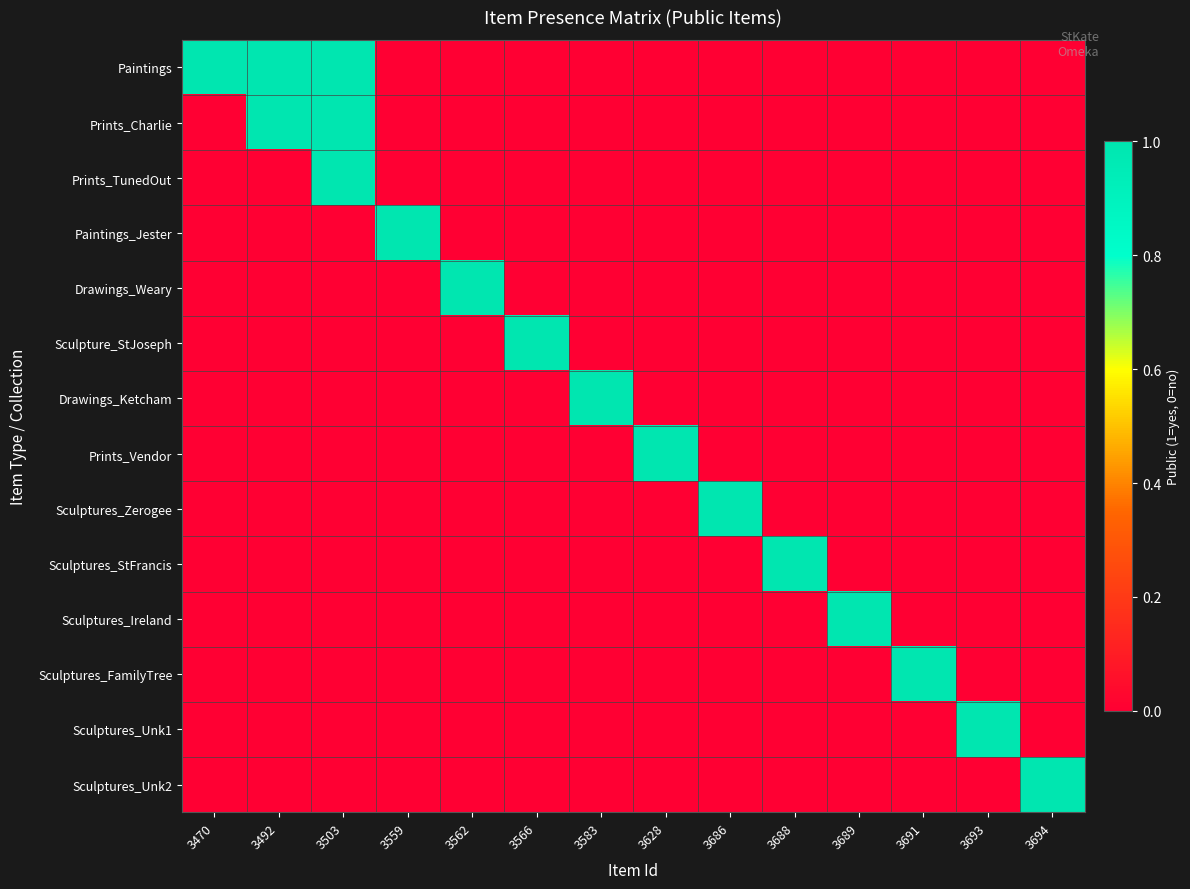

Reading right to left, transcribe all the data shown in this chart.

Paintings: 3694=0	3693=0	3691=0	3689=0	3688=0	3686=0	3628=0	3583=0	3566=0	3562=0	3559=0	3503=1	3492=1	3470=1
Prints_Charlie: 3694=0	3693=0	3691=0	3689=0	3688=0	3686=0	3628=0	3583=0	3566=0	3562=0	3559=0	3503=1	3492=1	3470=0
Prints_TunedOut: 3694=0	3693=0	3691=0	3689=0	3688=0	3686=0	3628=0	3583=0	3566=0	3562=0	3559=0	3503=1	3492=0	3470=0
Paintings_Jester: 3694=0	3693=0	3691=0	3689=0	3688=0	3686=0	3628=0	3583=0	3566=0	3562=0	3559=1	3503=0	3492=0	3470=0
Drawings_Weary: 3694=0	3693=0	3691=0	3689=0	3688=0	3686=0	3628=0	3583=0	3566=0	3562=1	3559=0	3503=0	3492=0	3470=0
Sculpture_StJoseph: 3694=0	3693=0	3691=0	3689=0	3688=0	3686=0	3628=0	3583=0	3566=1	3562=0	3559=0	3503=0	3492=0	3470=0
Drawings_Ketcham: 3694=0	3693=0	3691=0	3689=0	3688=0	3686=0	3628=0	3583=1	3566=0	3562=0	3559=0	3503=0	3492=0	3470=0
Prints_Vendor: 3694=0	3693=0	3691=0	3689=0	3688=0	3686=0	3628=1	3583=0	3566=0	3562=0	3559=0	3503=0	3492=0	3470=0
Sculptures_Zerogee: 3694=0	3693=0	3691=0	3689=0	3688=0	3686=1	3628=0	3583=0	3566=0	3562=0	3559=0	3503=0	3492=0	3470=0
Sculptures_StFrancis: 3694=0	3693=0	3691=0	3689=0	3688=1	3686=0	3628=0	3583=0	3566=0	3562=0	3559=0	3503=0	3492=0	3470=0
Sculptures_Ireland: 3694=0	3693=0	3691=0	3689=1	3688=0	3686=0	3628=0	3583=0	3566=0	3562=0	3559=0	3503=0	3492=0	3470=0
Sculptures_FamilyTree: 3694=0	3693=0	3691=1	3689=0	3688=0	3686=0	3628=0	3583=0	3566=0	3562=0	3559=0	3503=0	3492=0	3470=0
Sculptures_Unk1: 3694=0	3693=1	3691=0	3689=0	3688=0	3686=0	3628=0	3583=0	3566=0	3562=0	3559=0	3503=0	3492=0	3470=0
Sculptures_Unk2: 3694=1	3693=0	3691=0	3689=0	3688=0	3686=0	3628=0	3583=0	3566=0	3562=0	3559=0	3503=0	3492=0	3470=0